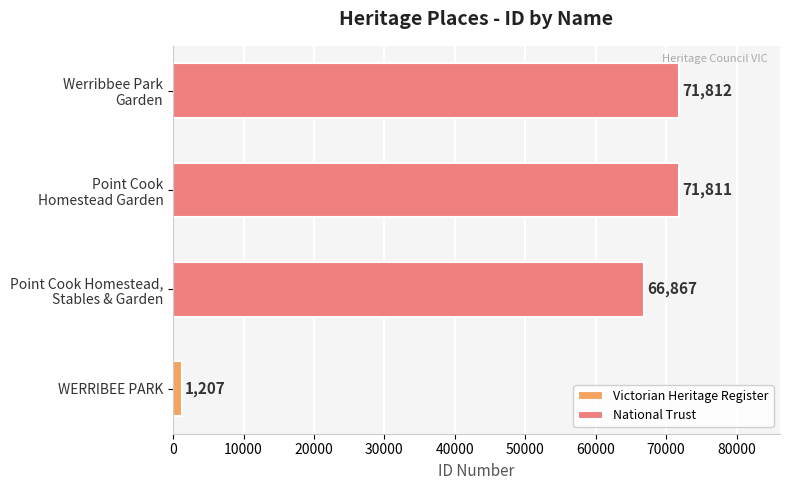

What is the average value of the National Trust series?

70163